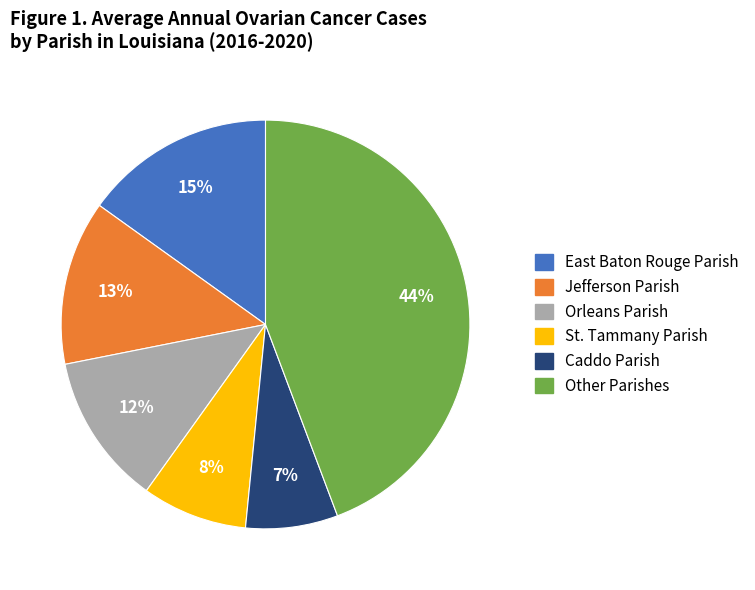

Count the number of slices in the pie.

6